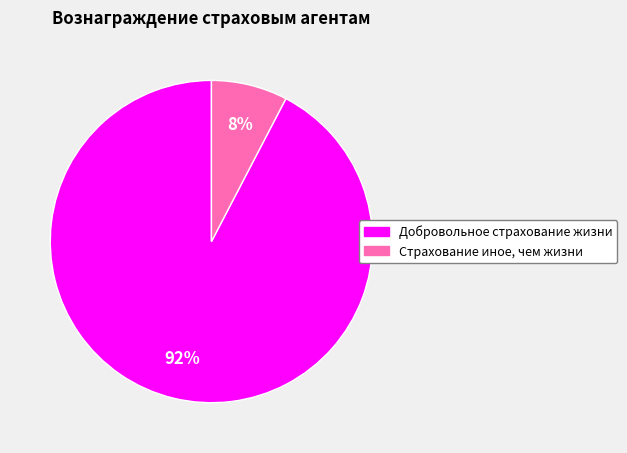

Do Добровольное страхование жизни and Страхование иное, чем жизни together represent more than half of the pie?

Yes